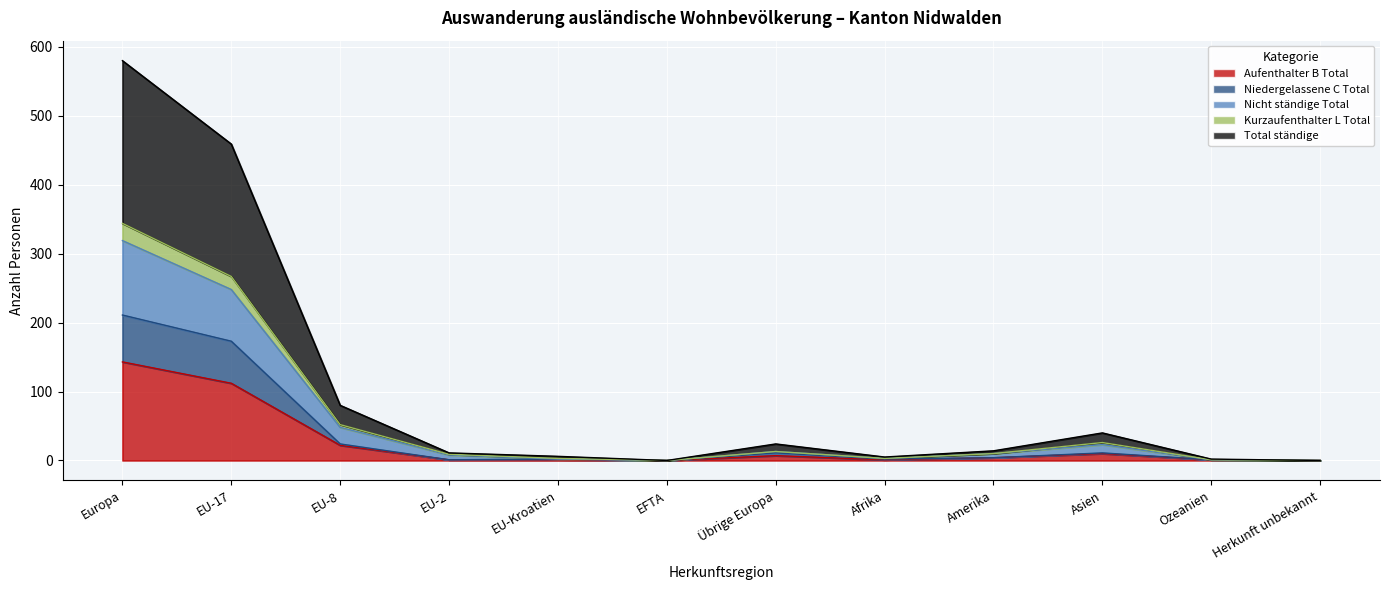

What is the sum of the Total ständige values at Ozeanien and EFTA?

2